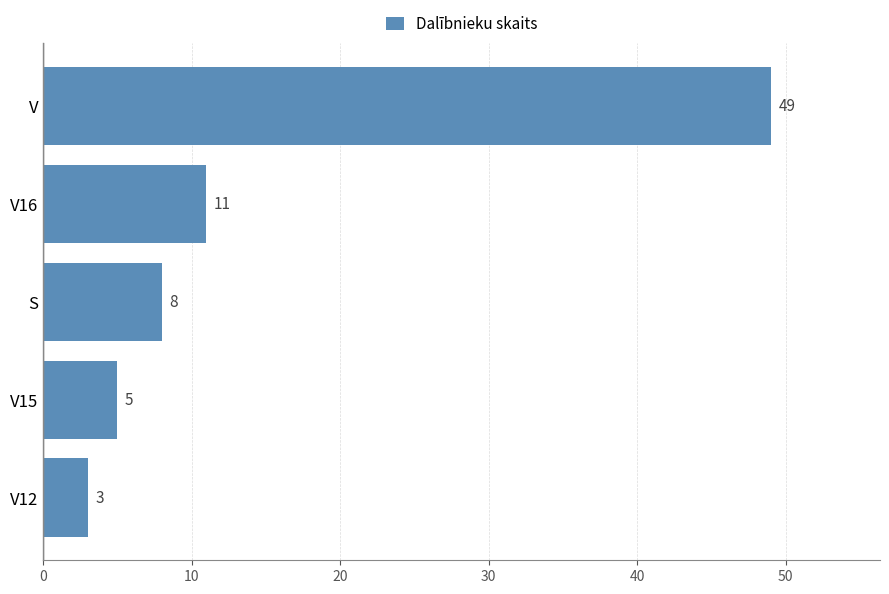

True or false: the data shows 49 at V.

True